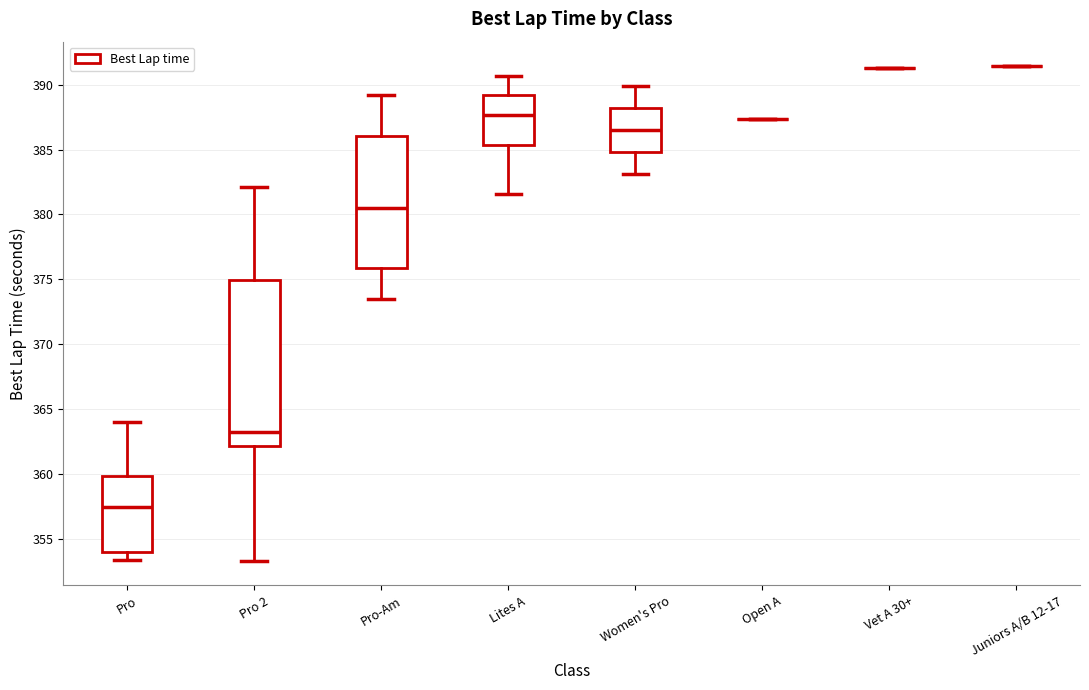

Which box is the tallest, from its lower edge to its upper edge?

Pro 2